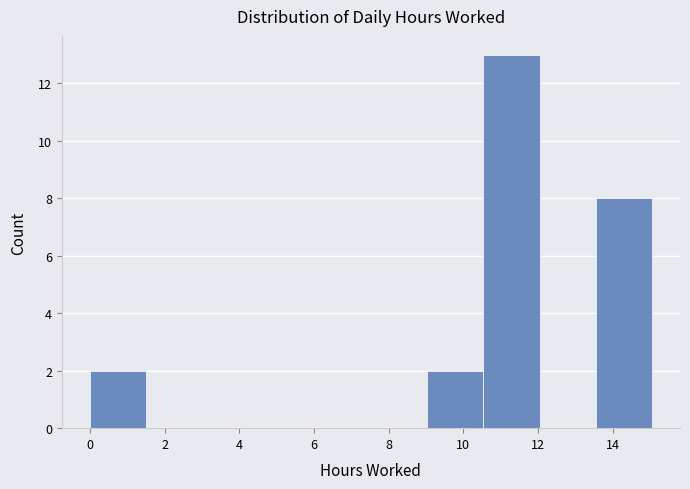

Which range on the x-axis has the tallest bar?

10.6 to 12.0